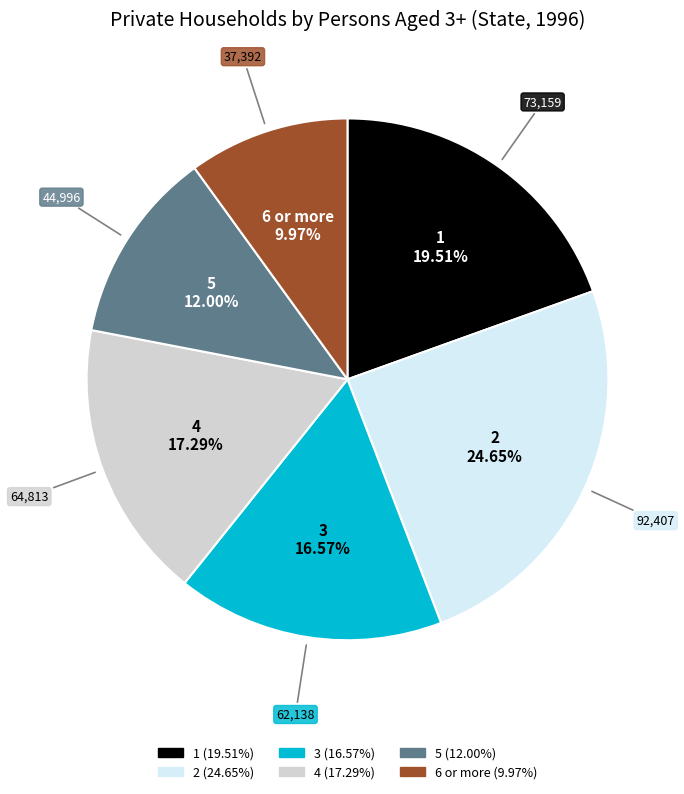

How many segments does this pie chart have?

6